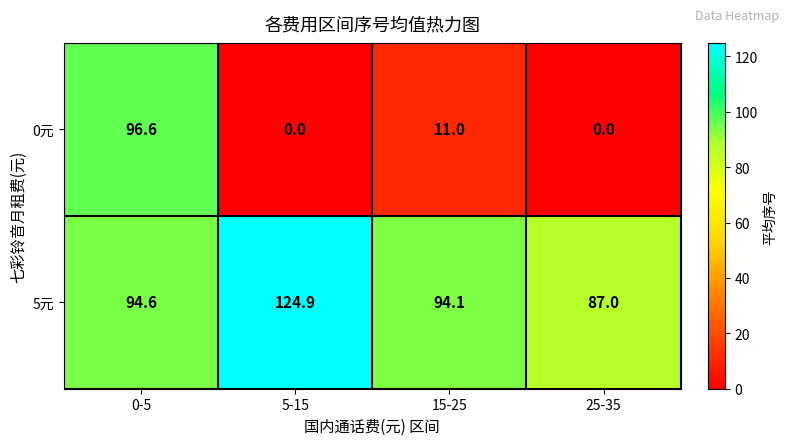

The value of 0元 at 15-25 is 11.0. True or false?

True